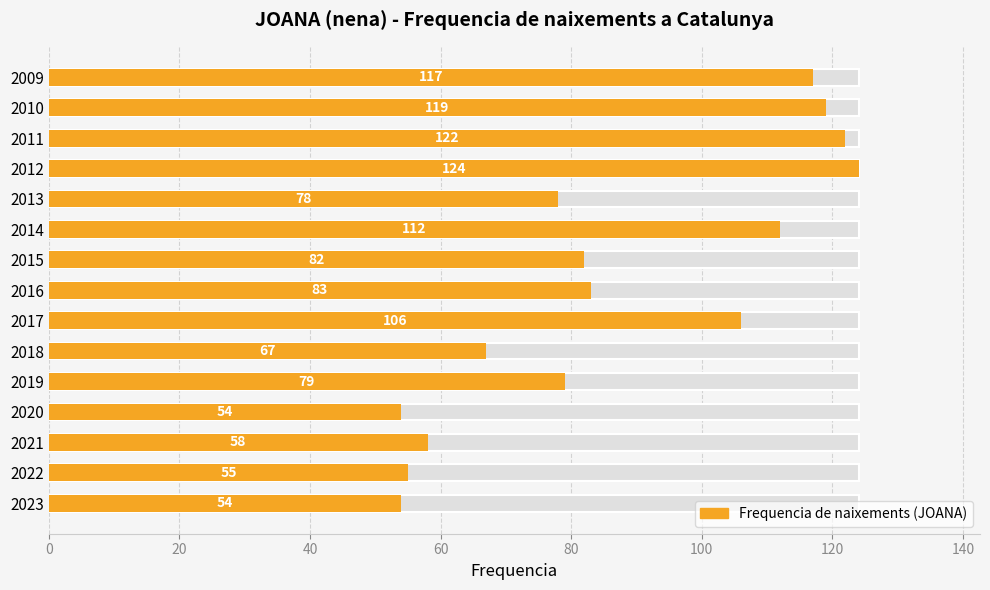

What is the greatest value displayed?

124